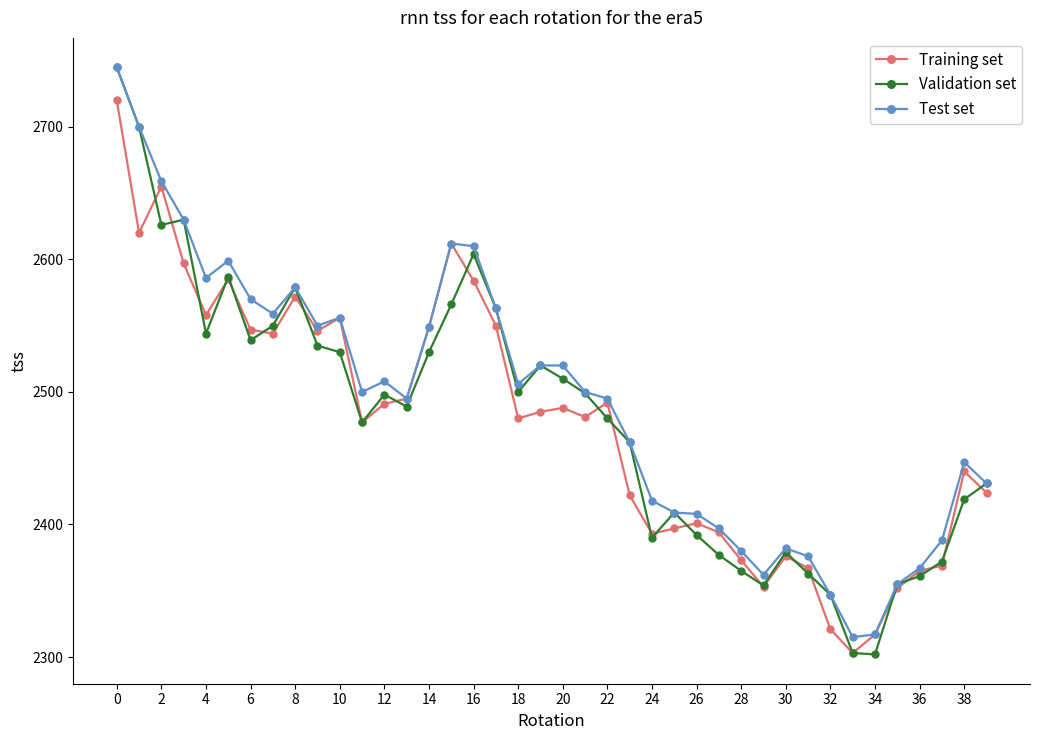

True or false: Test set has more than 2 interior local peaks.

True